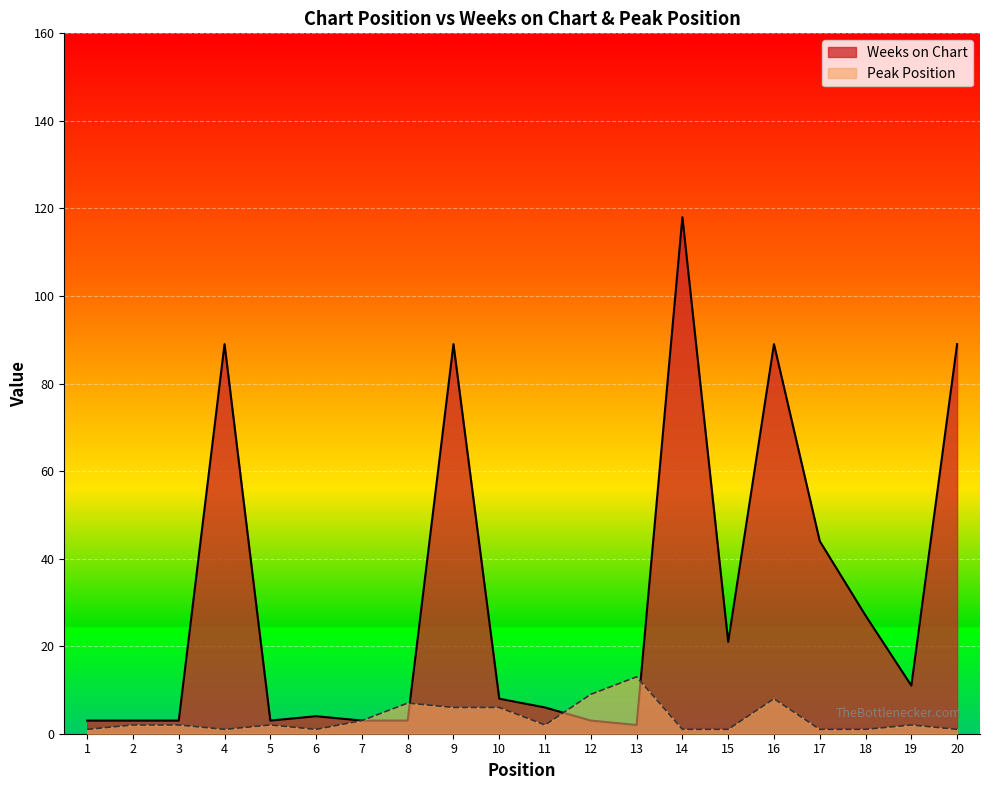

What is the difference between the highest and lowest values at 8?

4